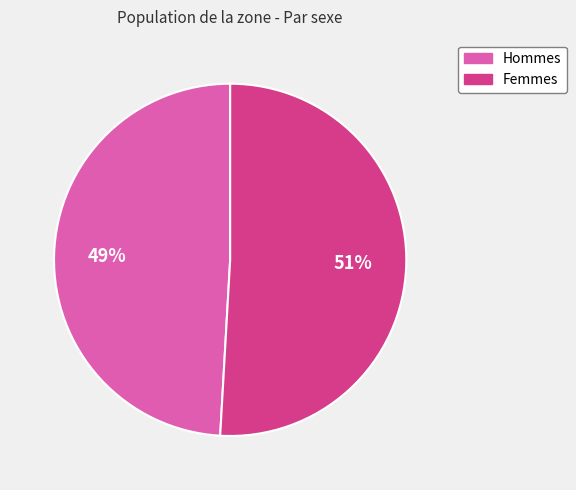

To the nearest percent, what is the average slice percentage?

50%